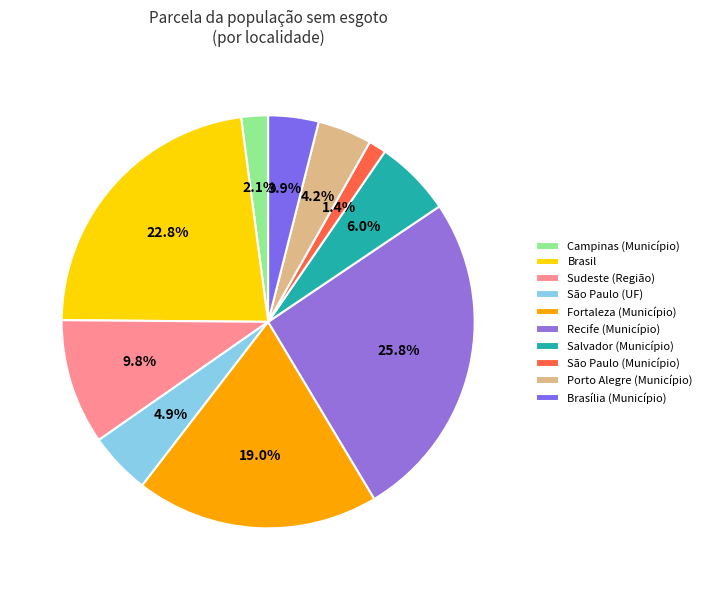

What is the largest slice in the pie chart?

Recife (Município)